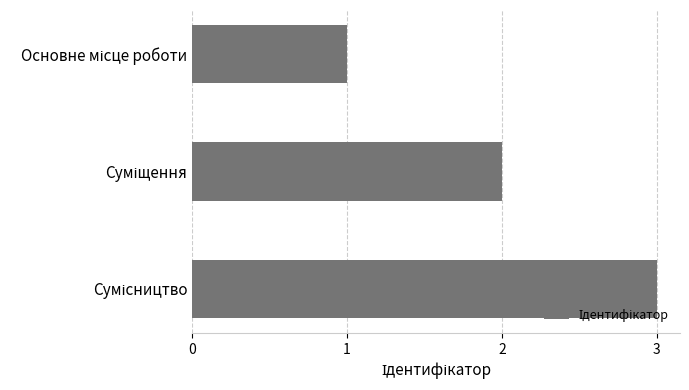

What is the maximum value shown in the chart?

3